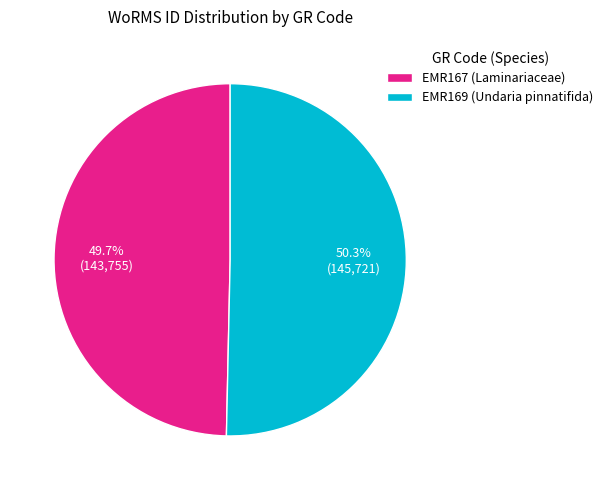

What percentage is the EMR167 slice, to the nearest percent?

50%